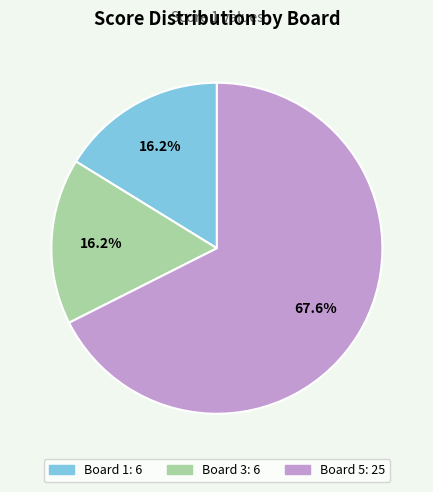

Is there any slice that represents more than half of the pie?

Yes